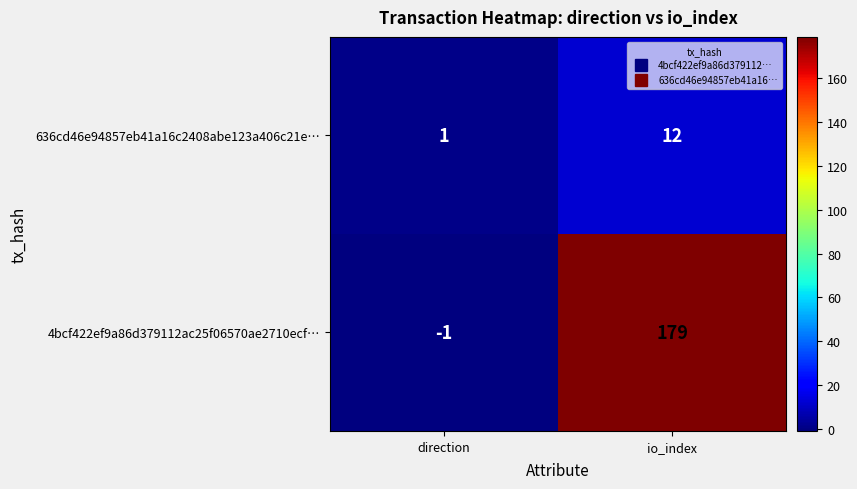

What is the total value across all series at io_index?

191